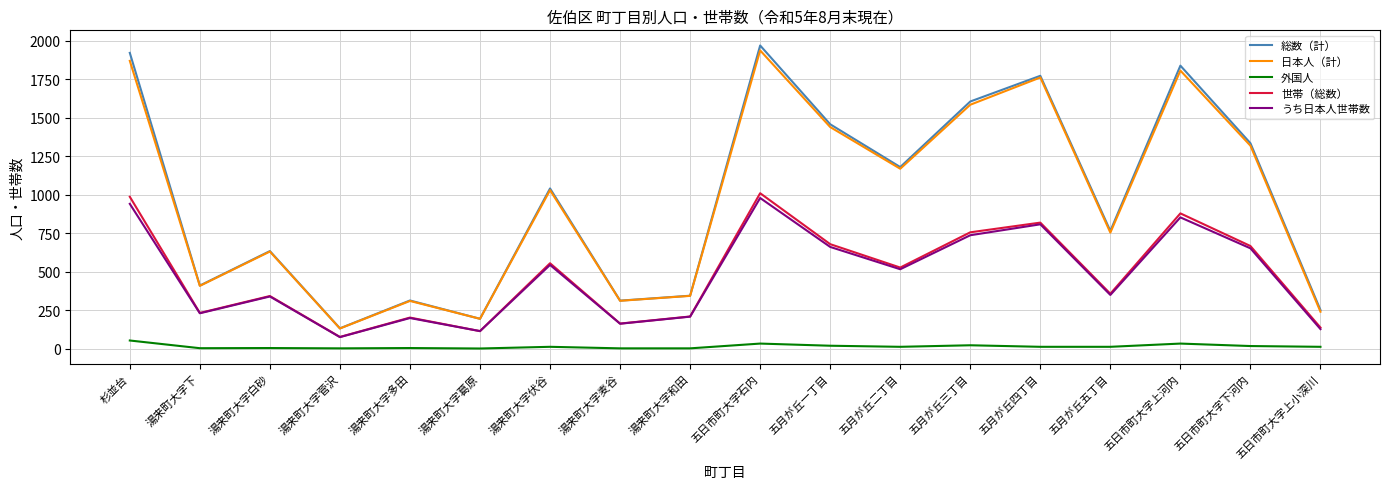

At which category does the chart reach its peak across all series?

五日市町大字石内